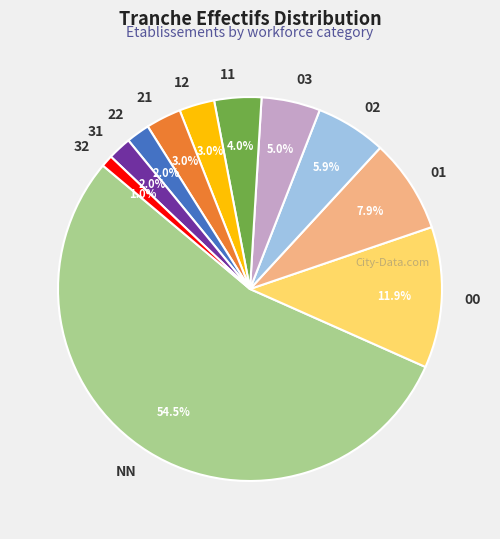

Is 03 the majority of the pie?

No